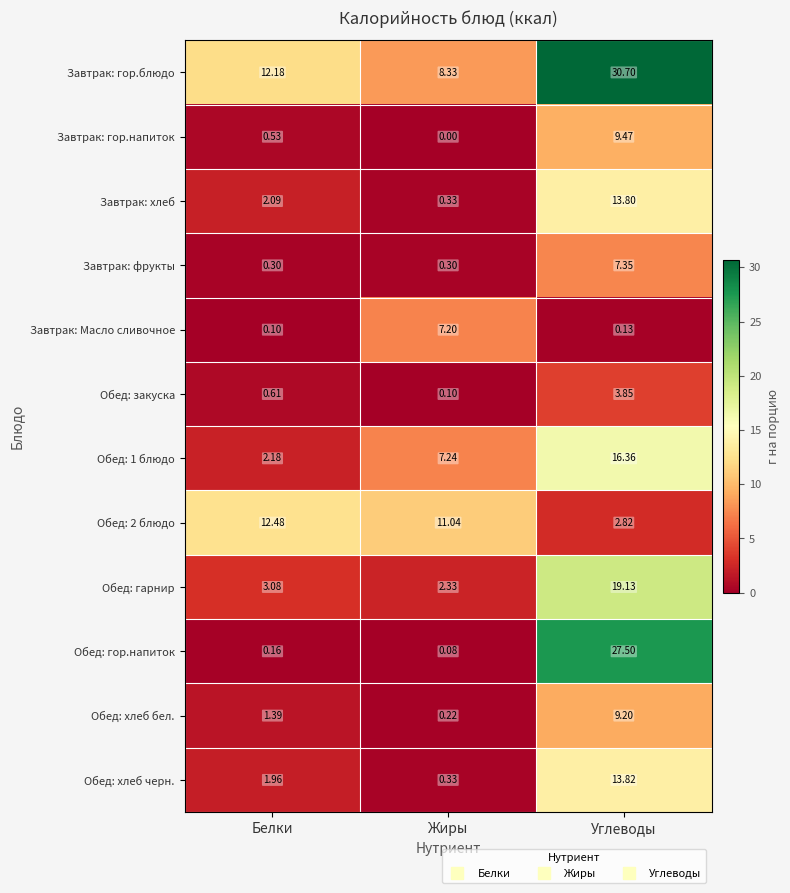

Which series has the largest range (max minus min)?

Обед: гор.напиток